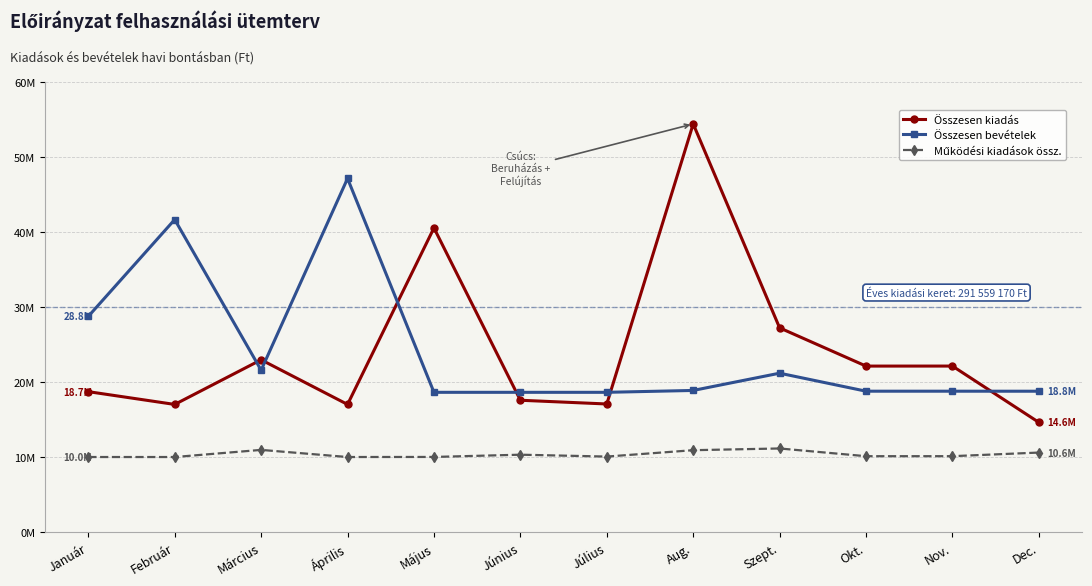

Reading right to left, list all the values displayed in this chart.

Összesen kiadás: Dec.=14638831	Nov.=22141747	Okt.=22138747	Szept.=27232747	Aug.=54411961	Július=17088747	Június=17586566	Május=40551104	Április=17028747	Március=22978747	Február=17028747	Január=18732479
Összesen bevételek: Dec.=18789120	Nov.=18792917	Okt.=18792917	Szept.=21192917	Aug.=18892917	Július=18642917	Június=18642917	Május=18642917	Április=47142917	Március=21592917	Február=41668917	Január=28764880
Működési kiadások össz.: Dec.=10614320	Nov.=10133000	Okt.=10130000	Szept.=11160000	Aug.=10930000	Július=10080000	Június=10330000	Május=10030000	Április=10020000	Március=10970000	Február=10020000	Január=10020000